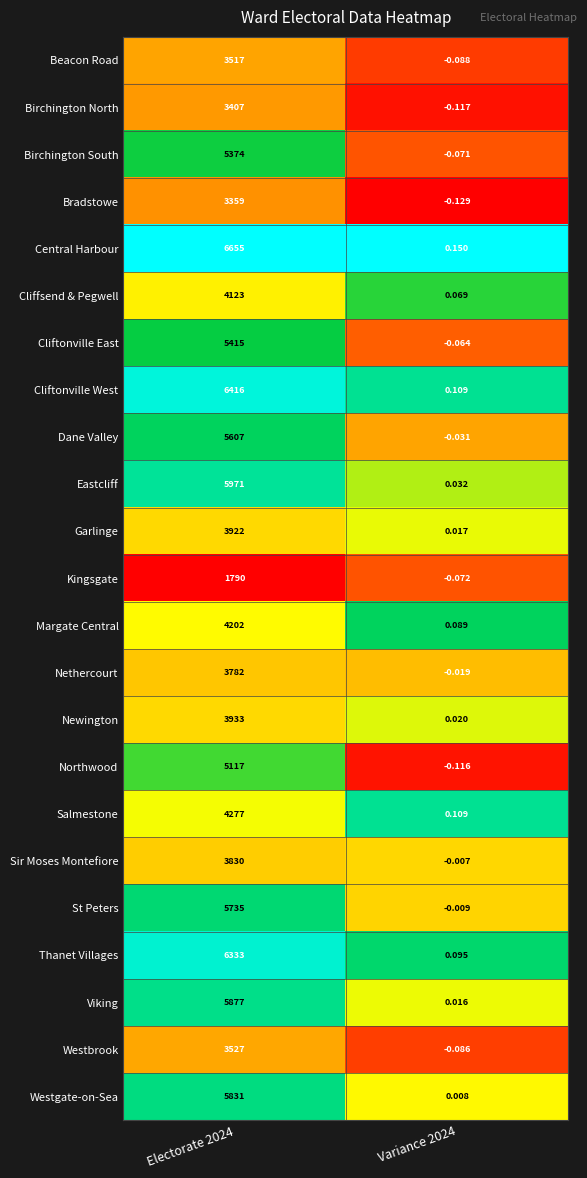

At Electorate 2024, list the series in order from largest to smallest.

Central Harbour, Cliftonville West, Thanet Villages, Eastcliff, Viking, Westgate-on-Sea, St Peters, Dane Valley, Cliftonville East, Birchington South, Northwood, Salmestone, Margate Central, Cliffsend & Pegwell, Newington, Garlinge, Sir Moses Montefiore, Nethercourt, Westbrook, Beacon Road, Birchington North, Bradstowe, Kingsgate